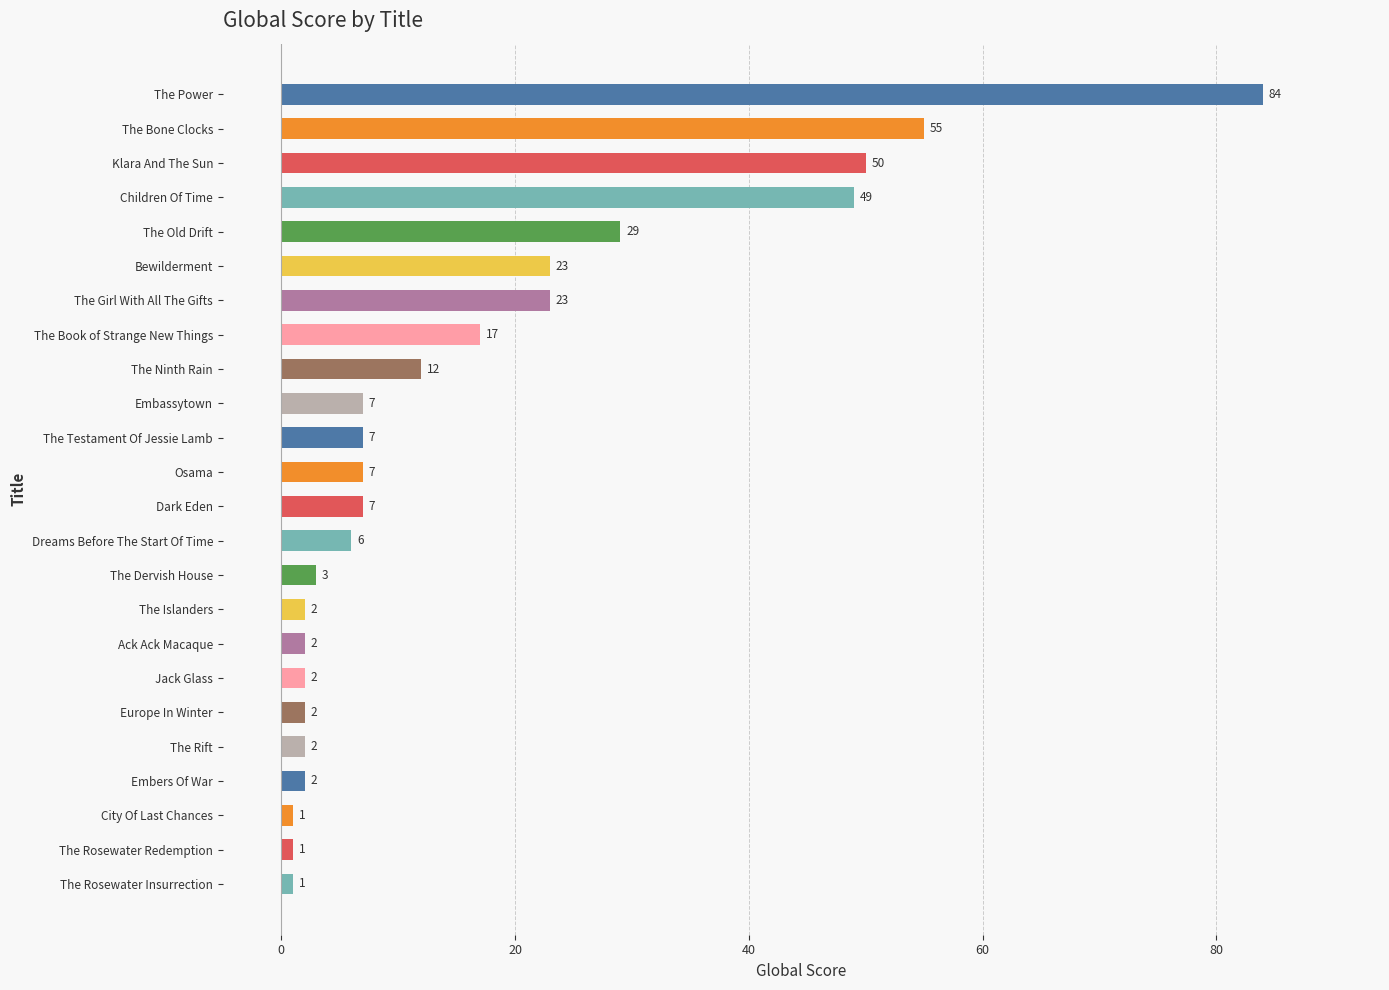

What is the sum of the values at The Testament Of Jessie Lamb and Children Of Time?

56